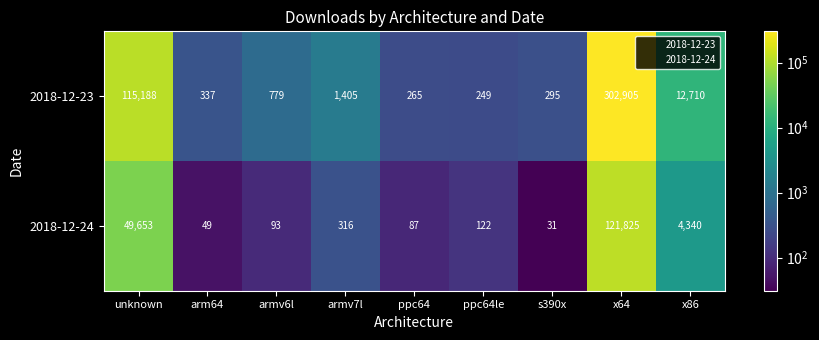

Rank the series at x64 from lowest to highest value.

2018-12-24, 2018-12-23